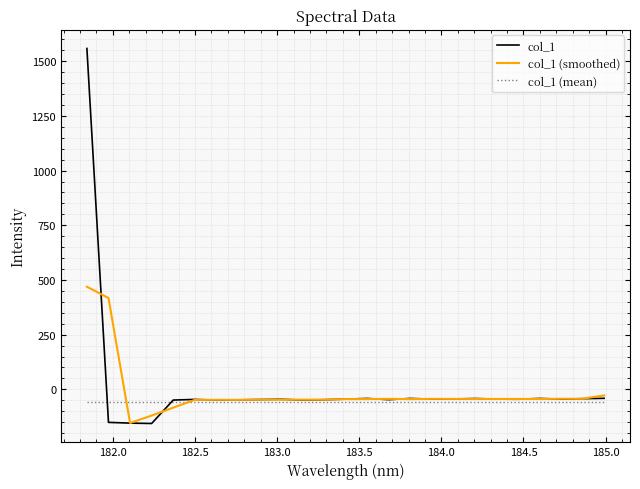

What is the minimum value for col_1 (smoothed)?

-153.8